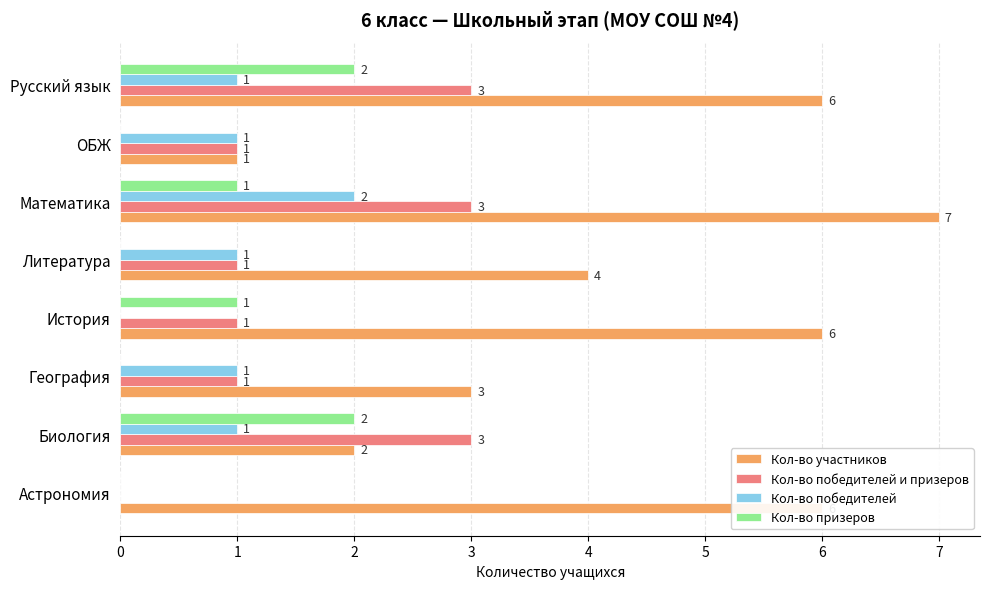

How many Кол-во призеров values are between 0 and 2?

8